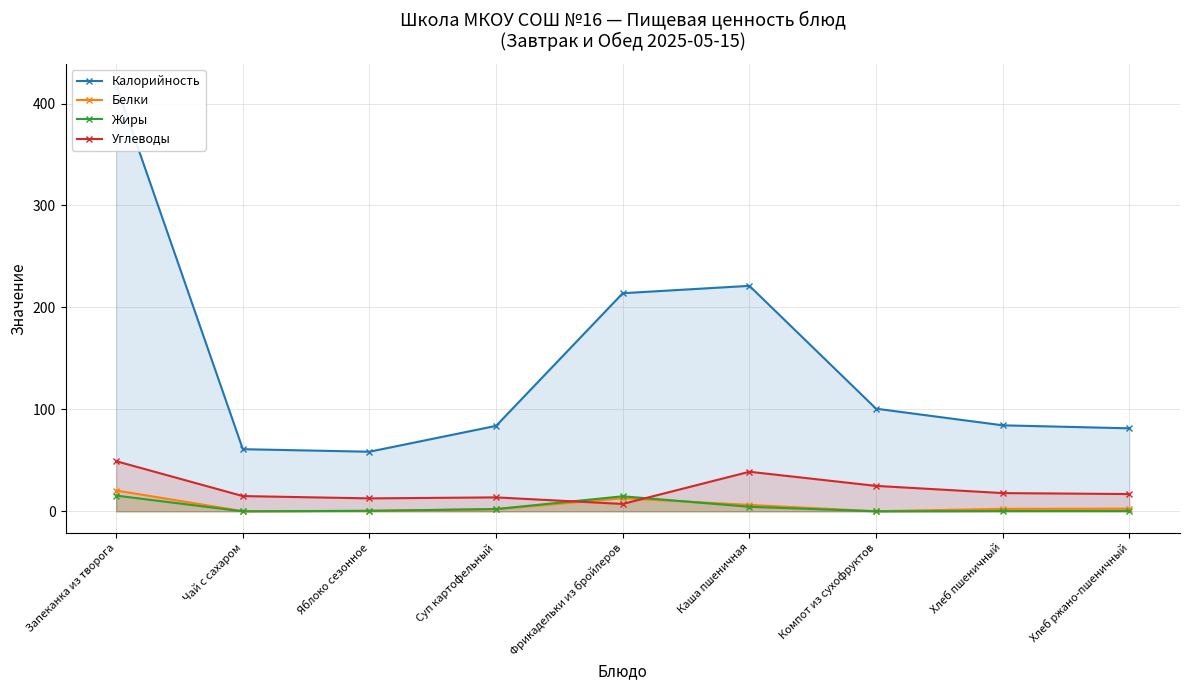

In Белки, how many points are higher than both neighbors (excluding endpoints)?

1